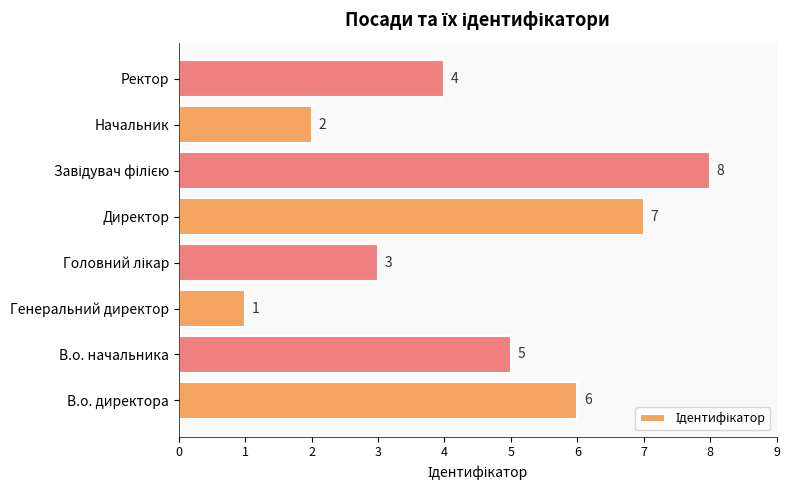

How many data points does each series have?

8